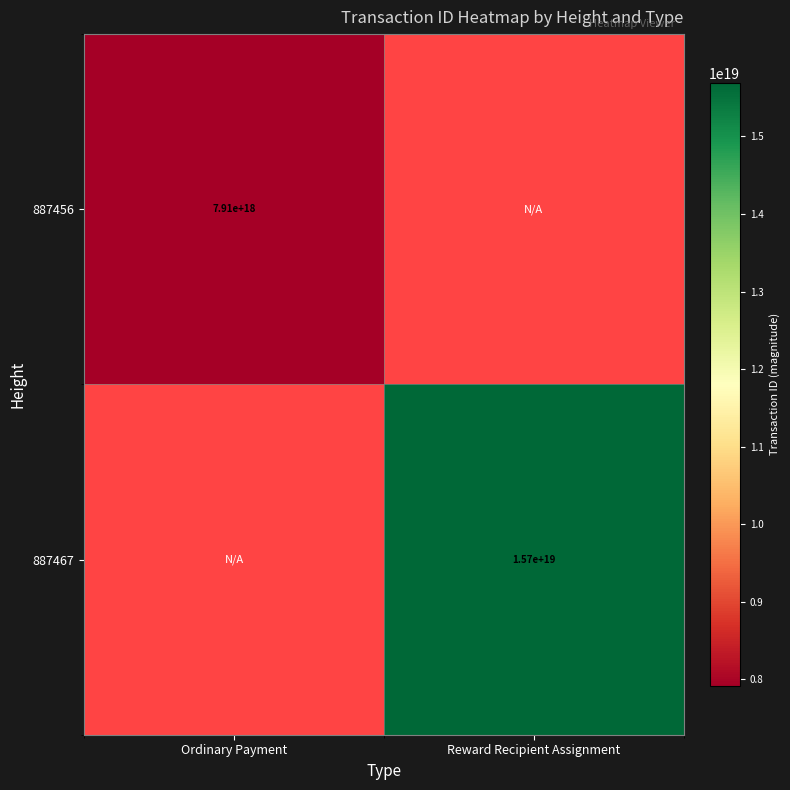

True or false: 887467 has a value of 10702153882601396224 at Reward Recipient Assignment.

False